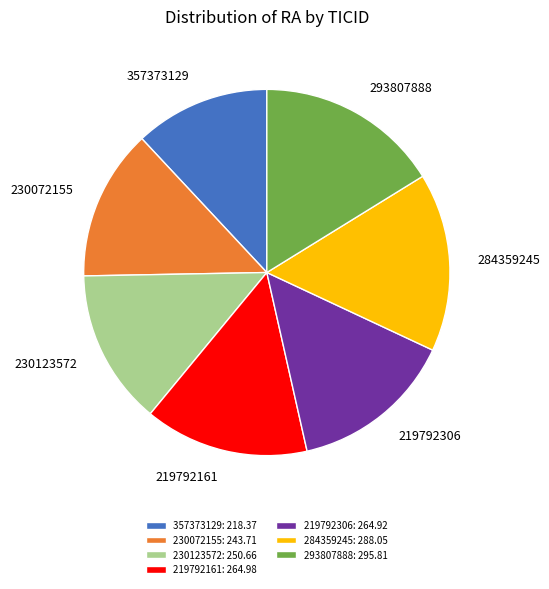

Combined, do 357373129 and 230123572 account for over 50%?

No